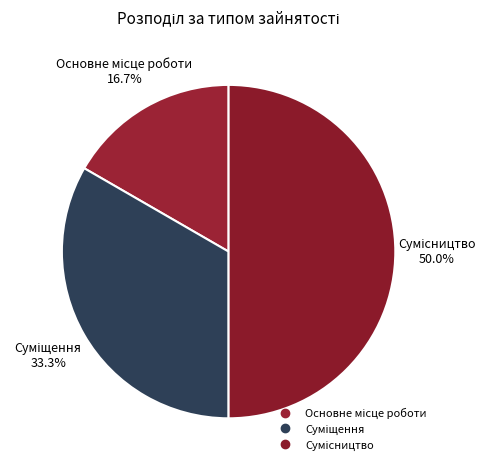

Does Суміщення represent more than half of the total?

No